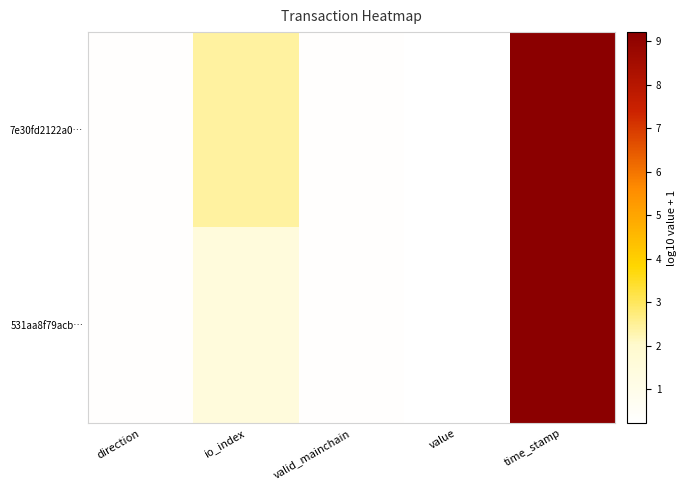

What is the greatest value displayed?

9.2